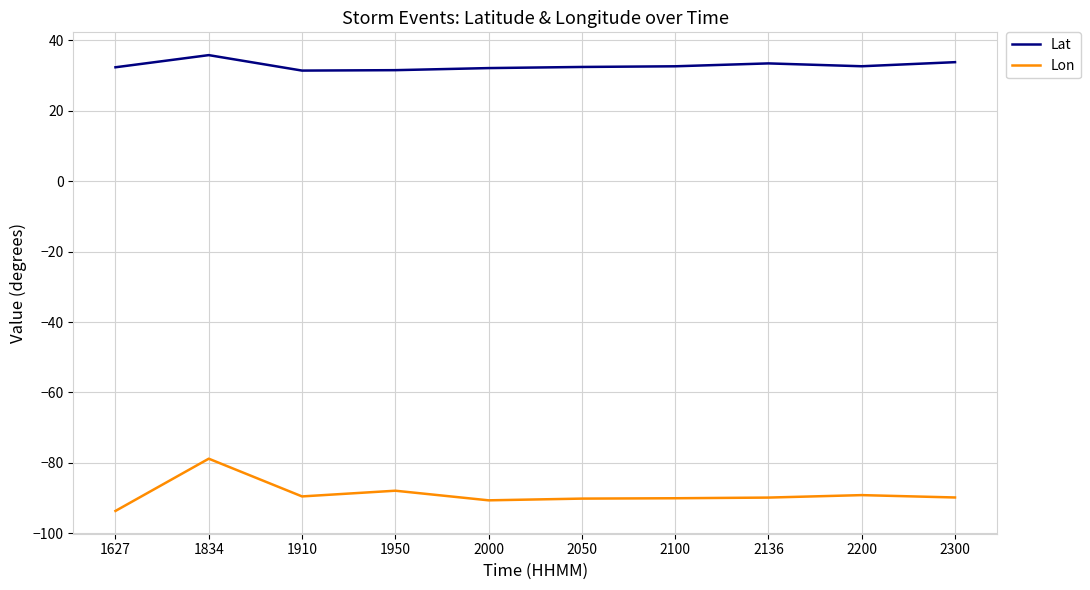

True or false: Lat and Lon cross at least once.

False